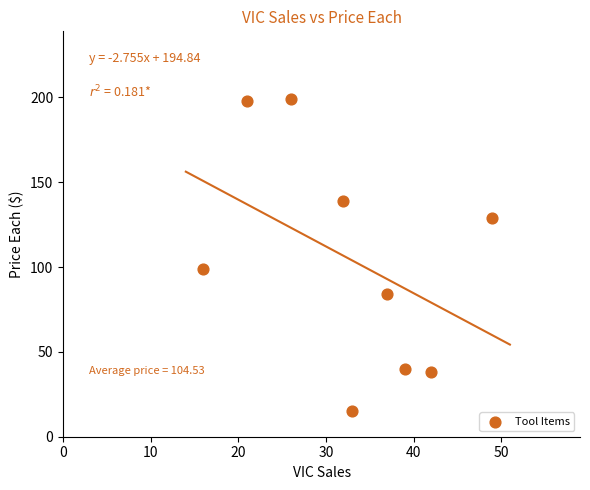

What is the range of X values (max minus min)?

33.0